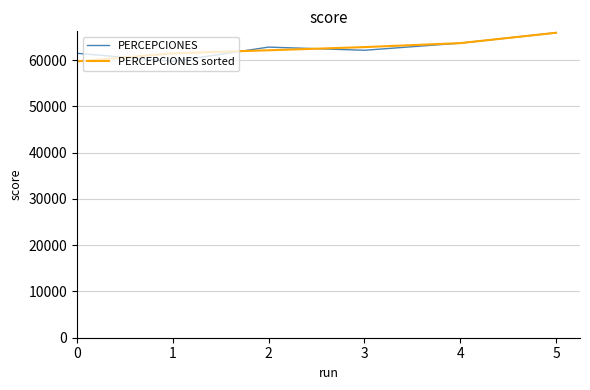

At which category is the sum across all series the highest?

5